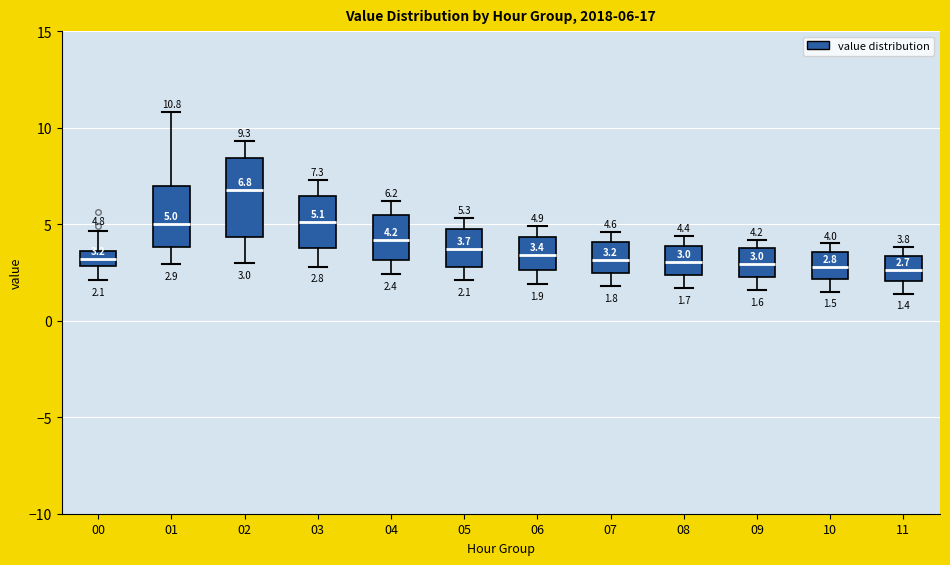

Comparing the boxes themselves (not the whiskers), which one is the tallest?

02